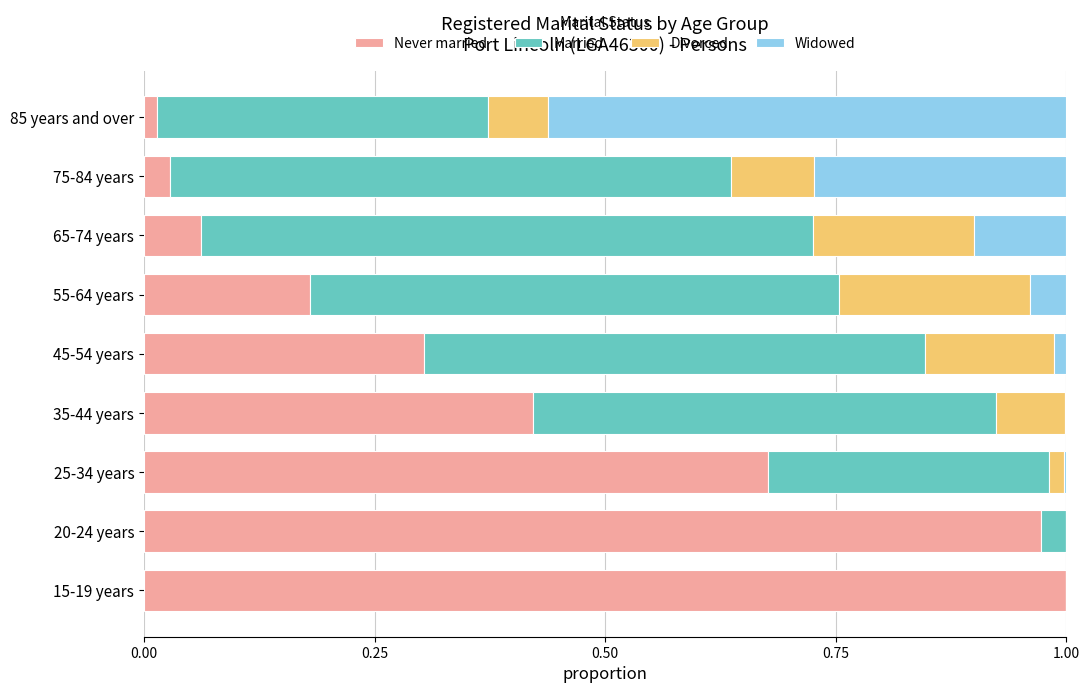

Is it true that Never married equals 0.1 at 65-74 years?

True